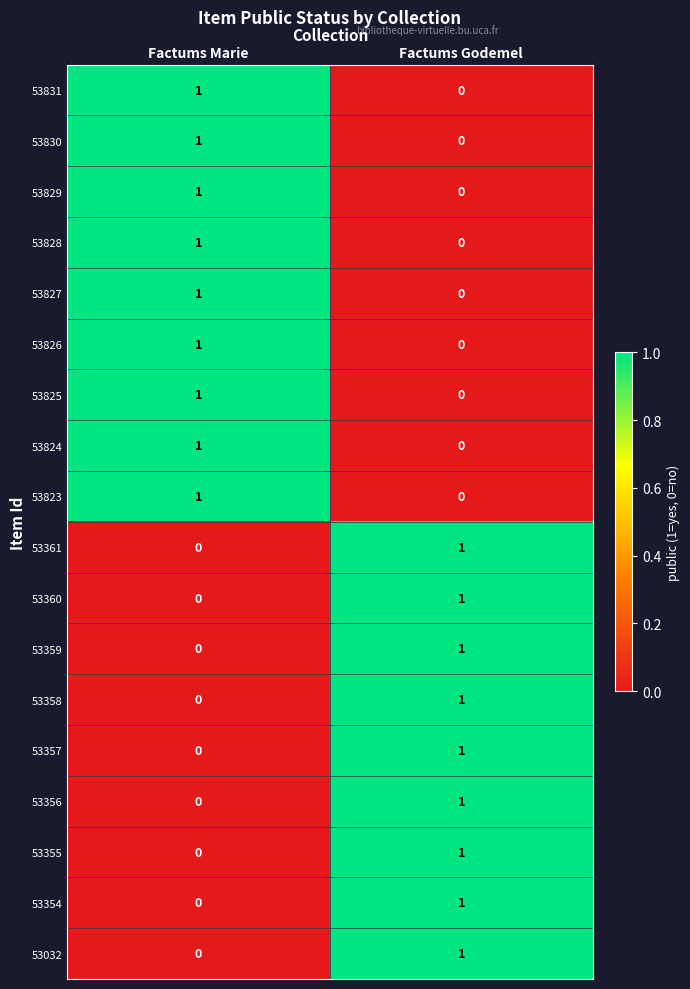

True or false: 53823 has a value of 0 at Factums Godemel.

True